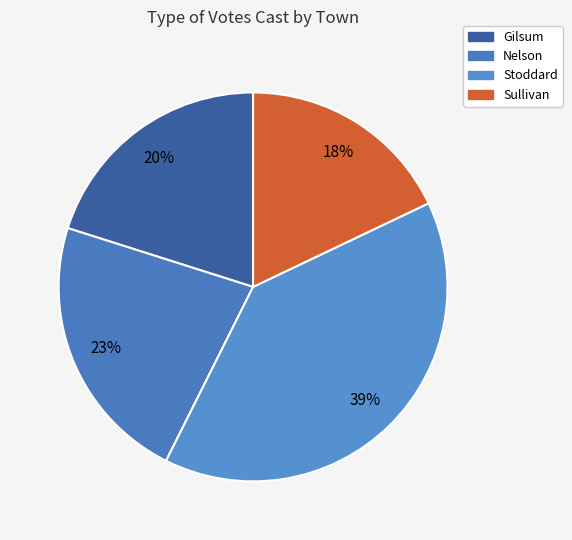

Rank the categories by value from lowest to highest.

Sullivan, Gilsum, Nelson, Stoddard